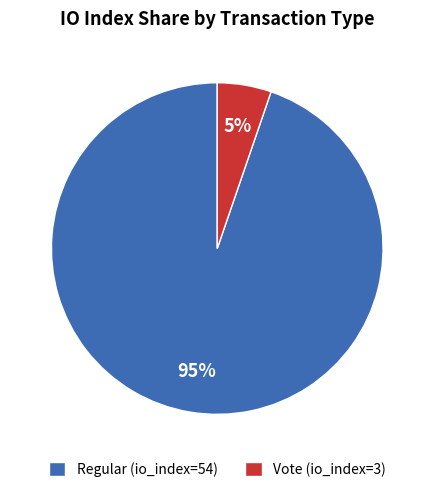

To the nearest percent, what is the average slice percentage?

50%